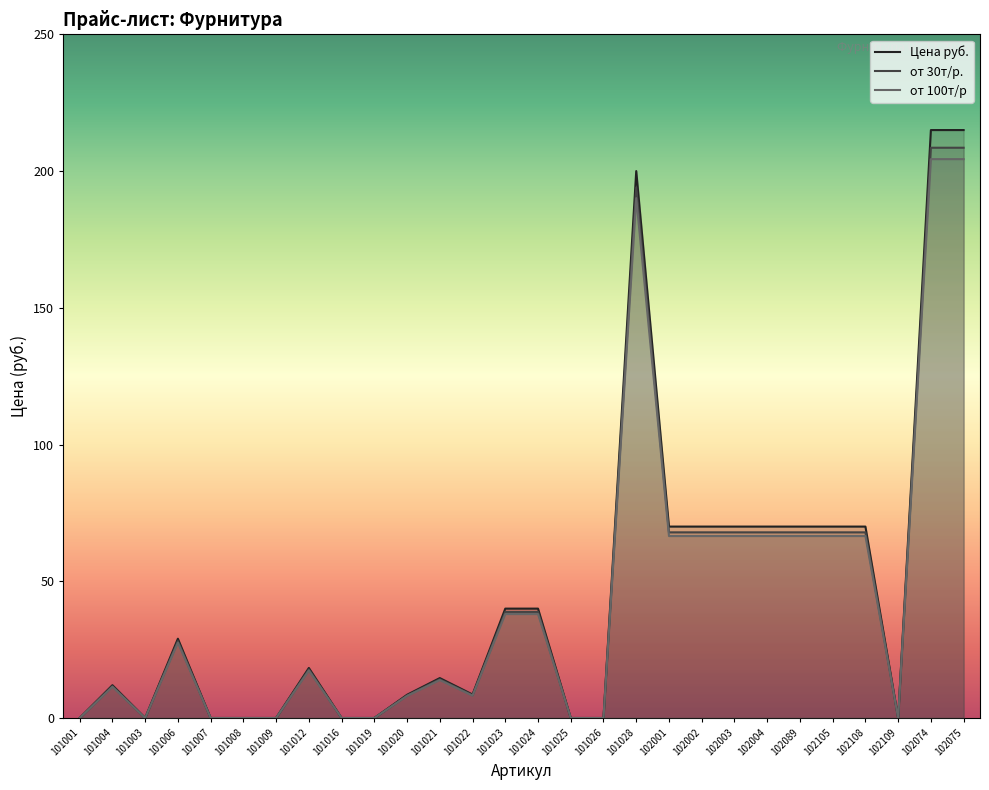

What is the sum of all Цена руб. values?

1291.0